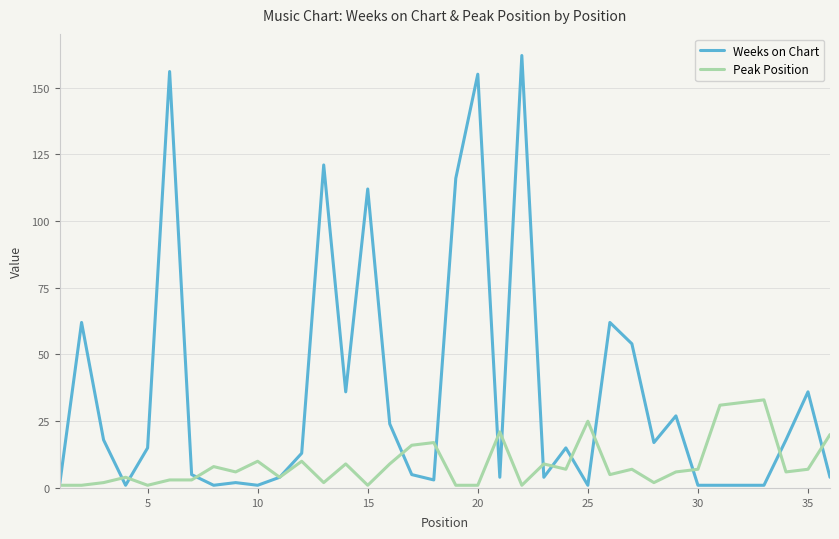

Which series has the largest range (max minus min)?

Weeks on Chart